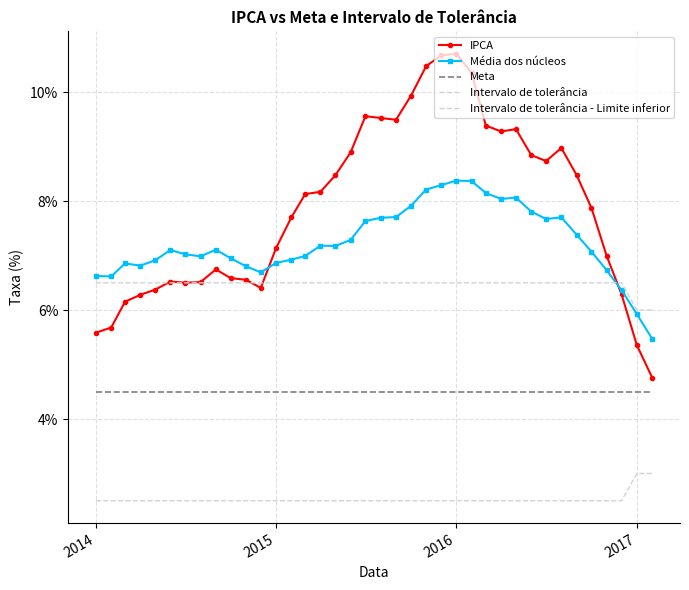

In IPCA, how many points are lower than both neighbors (excluding endpoints)?

5